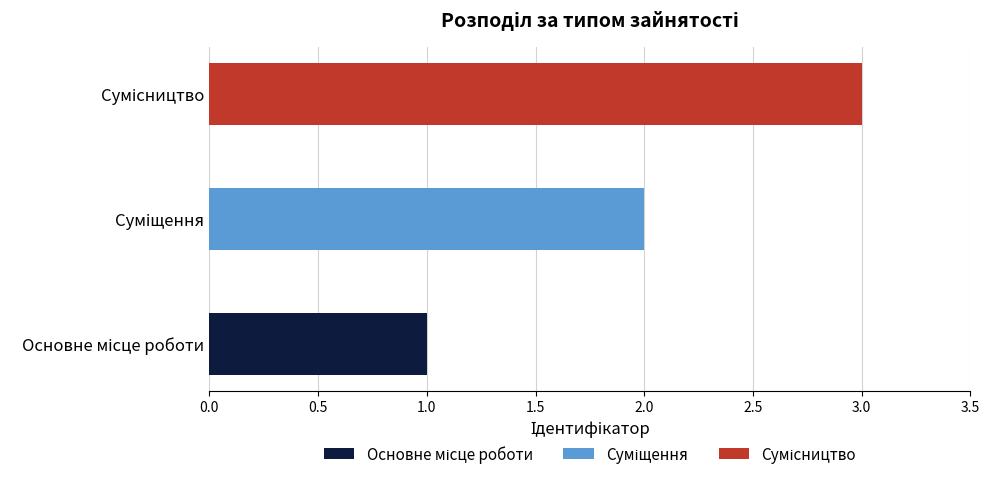

The value at Сумісництво is 3. True or false?

True